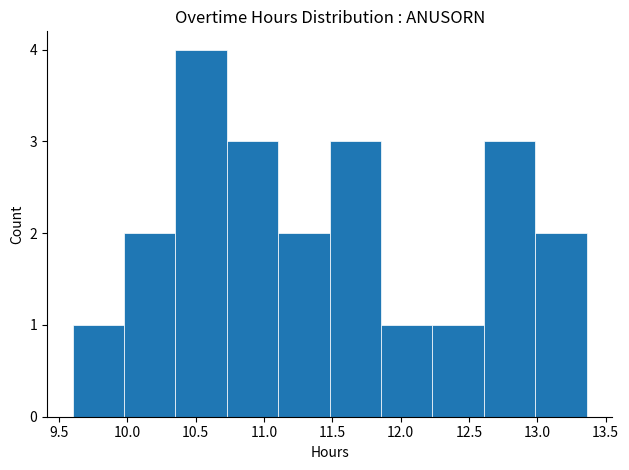

Reading left to right, list every bar in this chart as the range it spans on the x-axis followed by its height. Neither the bar edges nor the heights are printed on the chart, so give them approximately, as read against the axes.

9.60 to 10.00: 1
10.00 to 10.35: 2
10.35 to 10.75: 4
10.75 to 11.10: 3
11.10 to 11.50: 2
11.50 to 11.85: 3
11.85 to 12.25: 1
12.25 to 12.60: 1
12.60 to 13.00: 3
13.00 to 13.35: 2